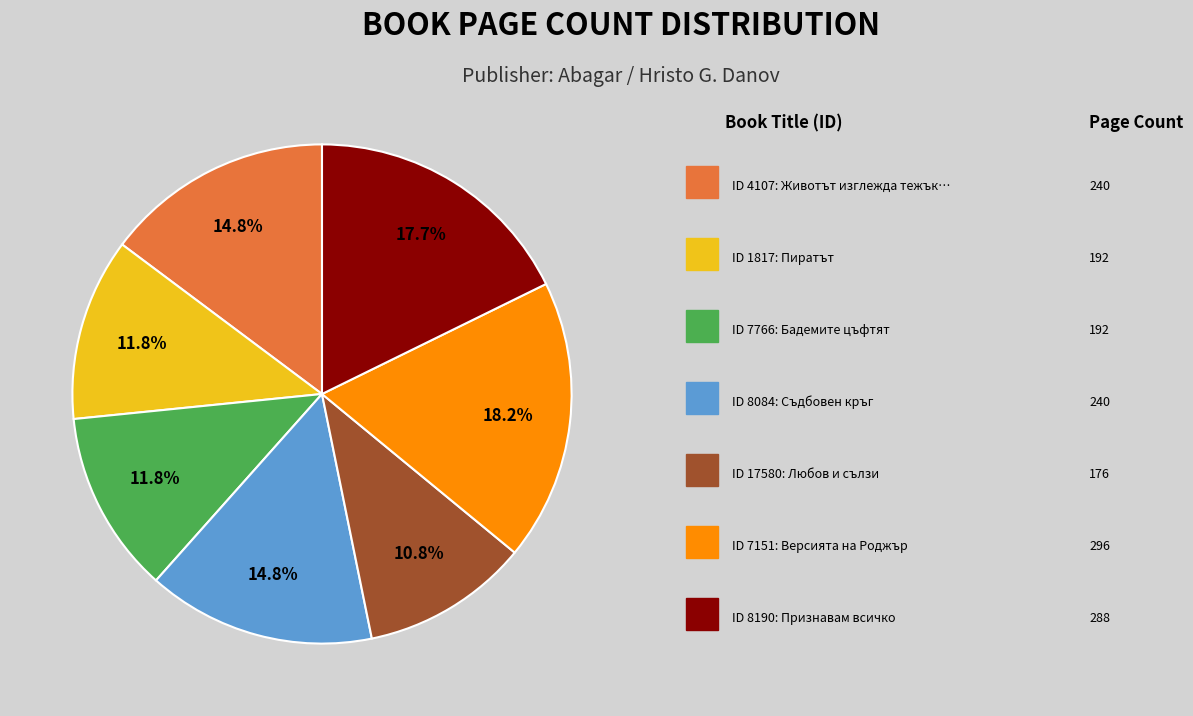

Count the number of slices in the pie.

7